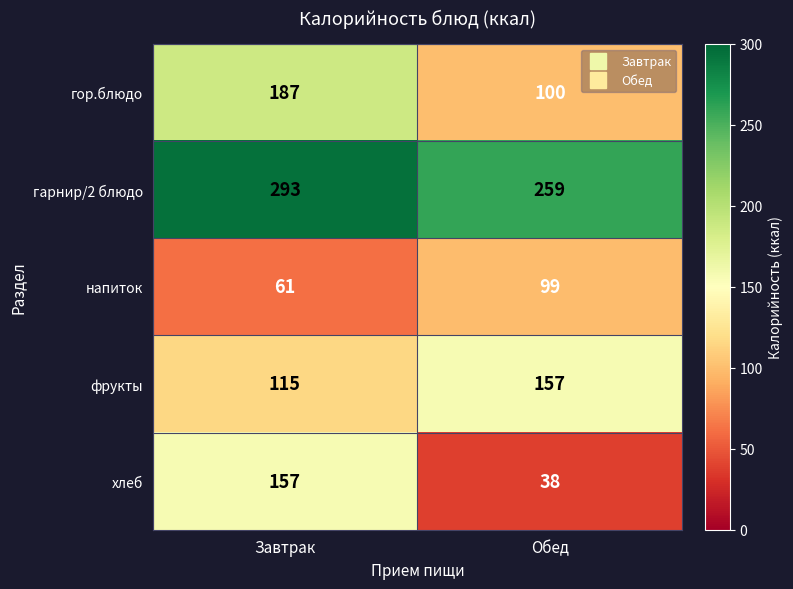

Reading left to right, transcribe all the data shown in this chart.

гор.блюдо: 187	100
гарнир/2 блюдо: 293	259
напиток: 61	99
фрукты: 115	157
хлеб: 157	38